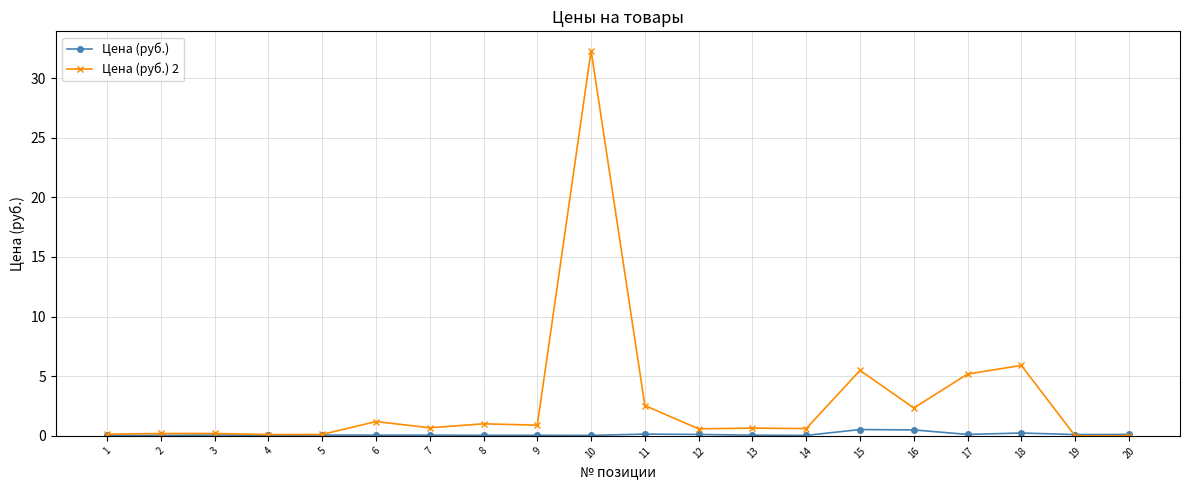

Which series ends up on top after the final intersection of Цена (руб.) and Цена (руб.) 2?

Цена (руб.)